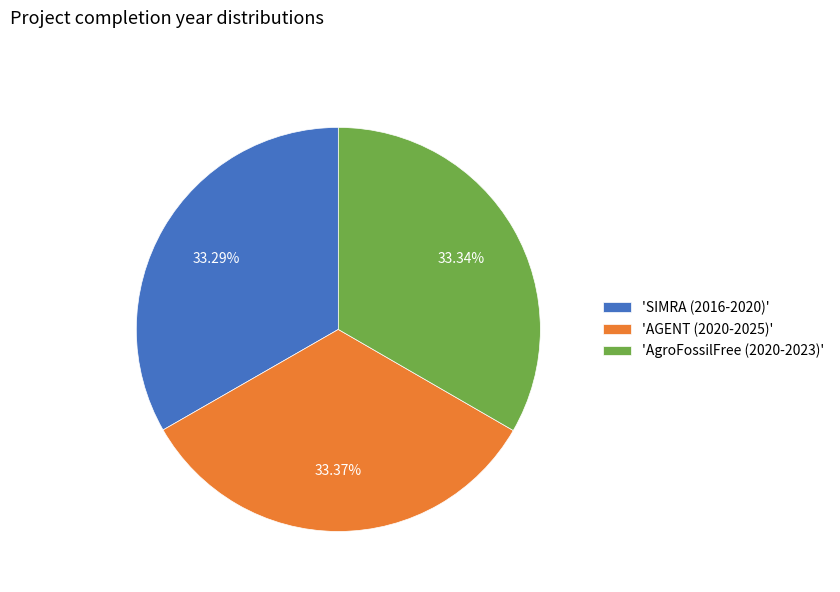

Is there a majority slice in this chart?

No